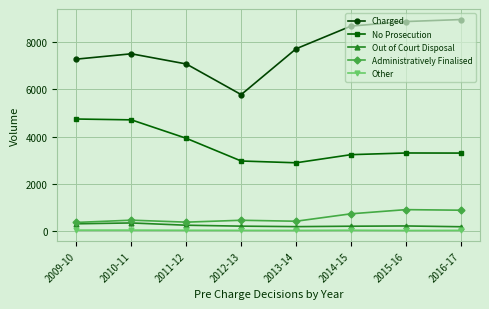

Which series changed the most between 2009-10 and 2011-12?

No Prosecution